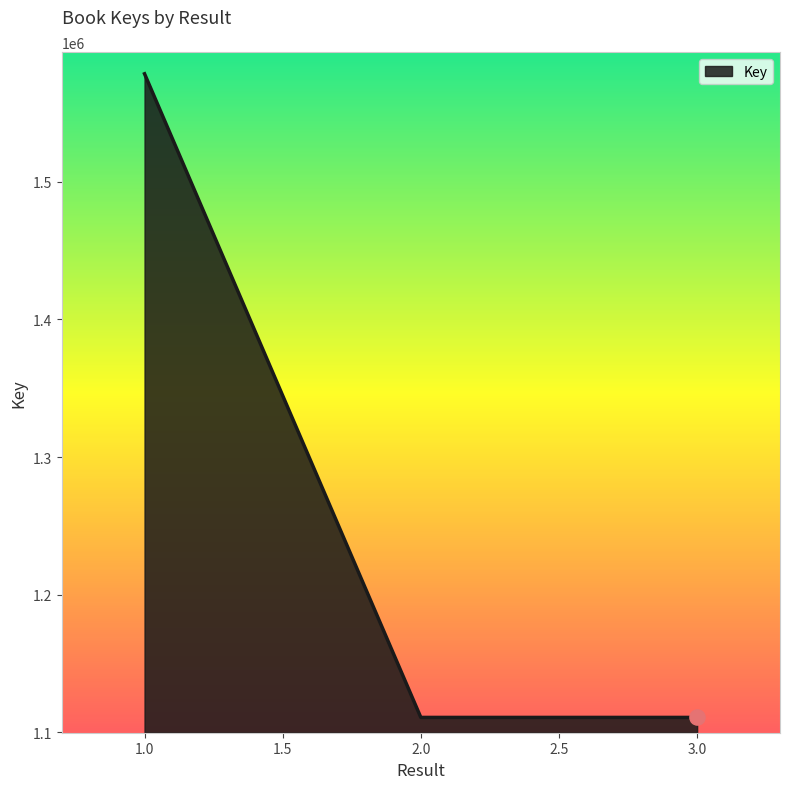

Between 3.0 and 1.0, which is larger?

1.0